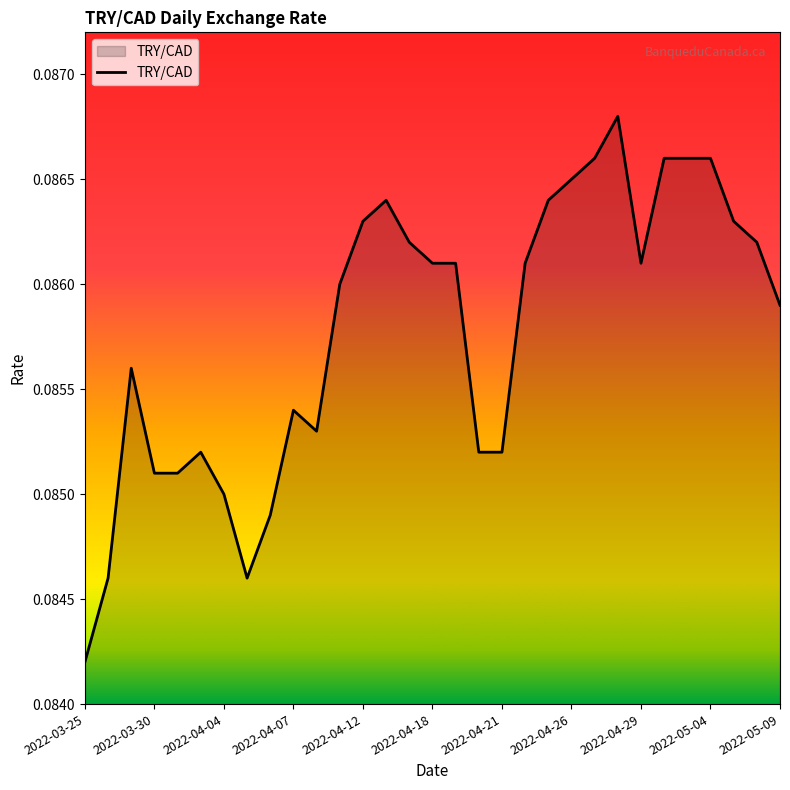

How many values are between 0 and 1?

31